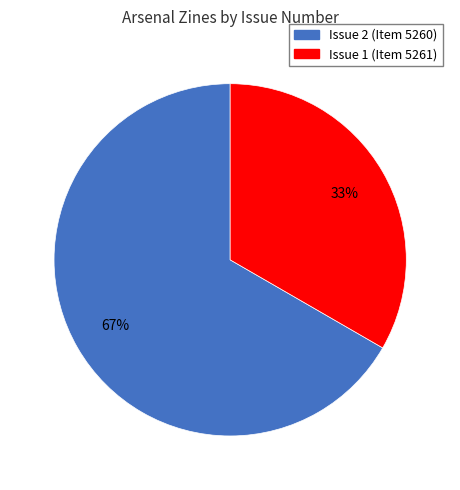

To the nearest percent, what is the average slice percentage?

50%